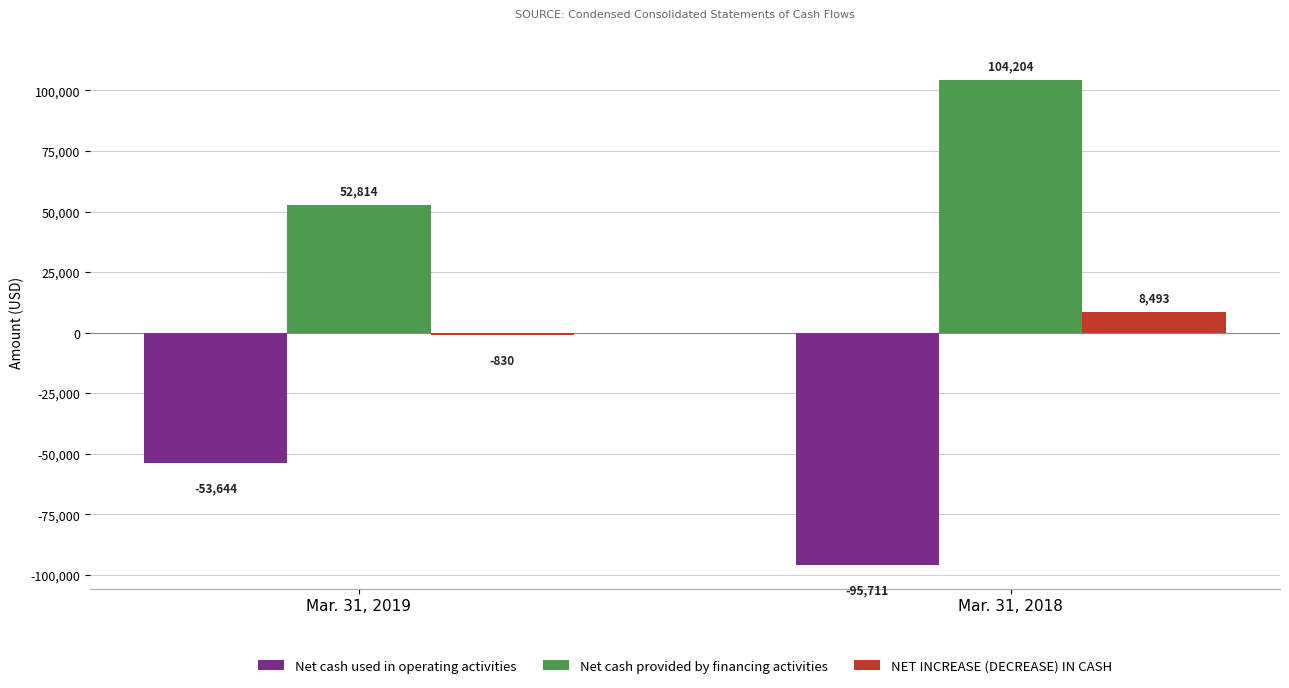

How many groups of bars are there?

2